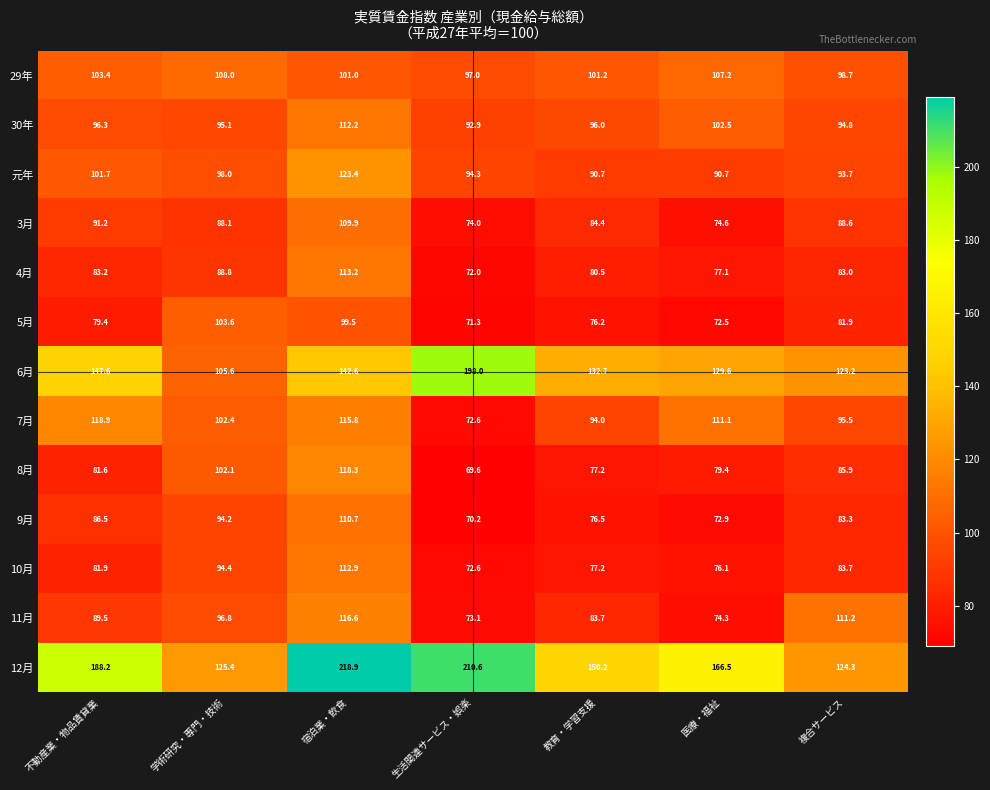

Where is 4月 nearest to the value 92?

学術研究・専門・技術